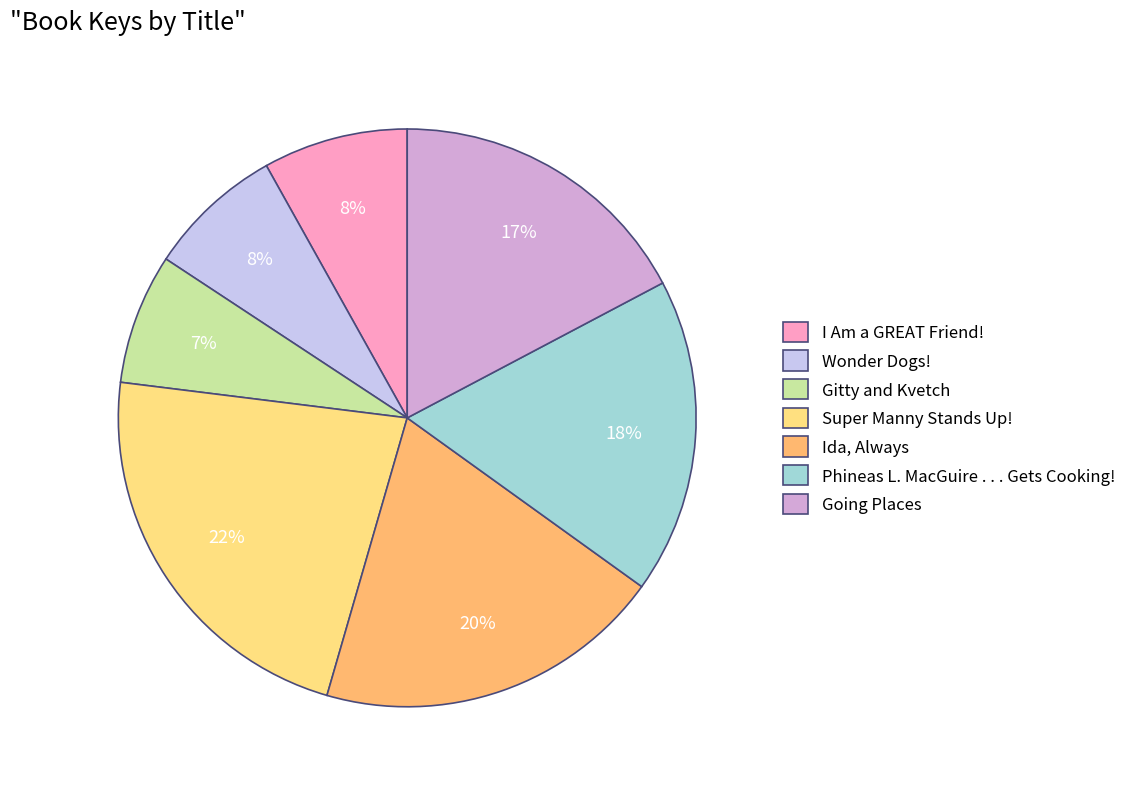

The Gitty and Kvetch slice represents 7% of the pie. True or false?

True